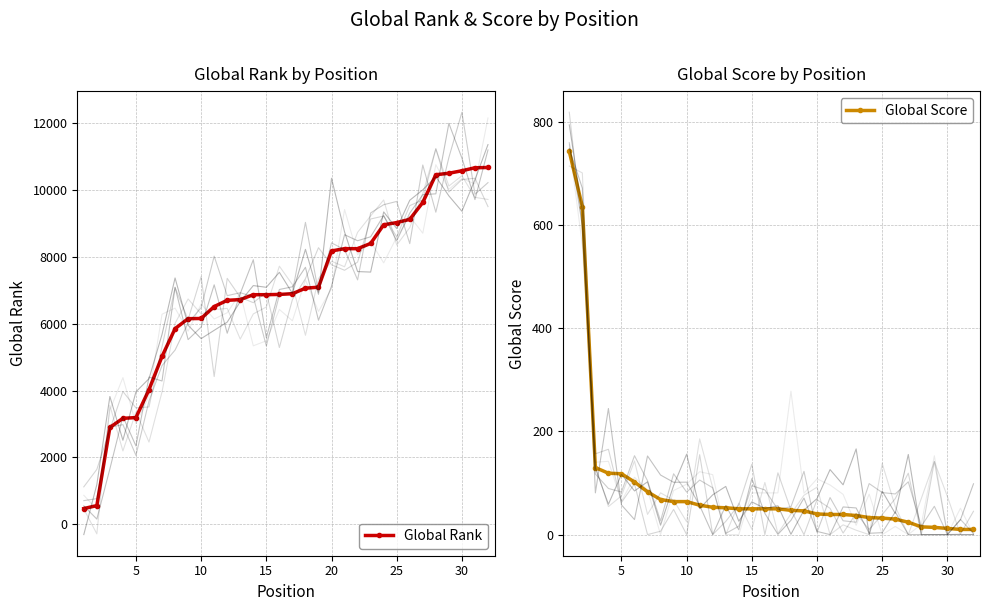

What is the maximum value for Global Rank?

10677